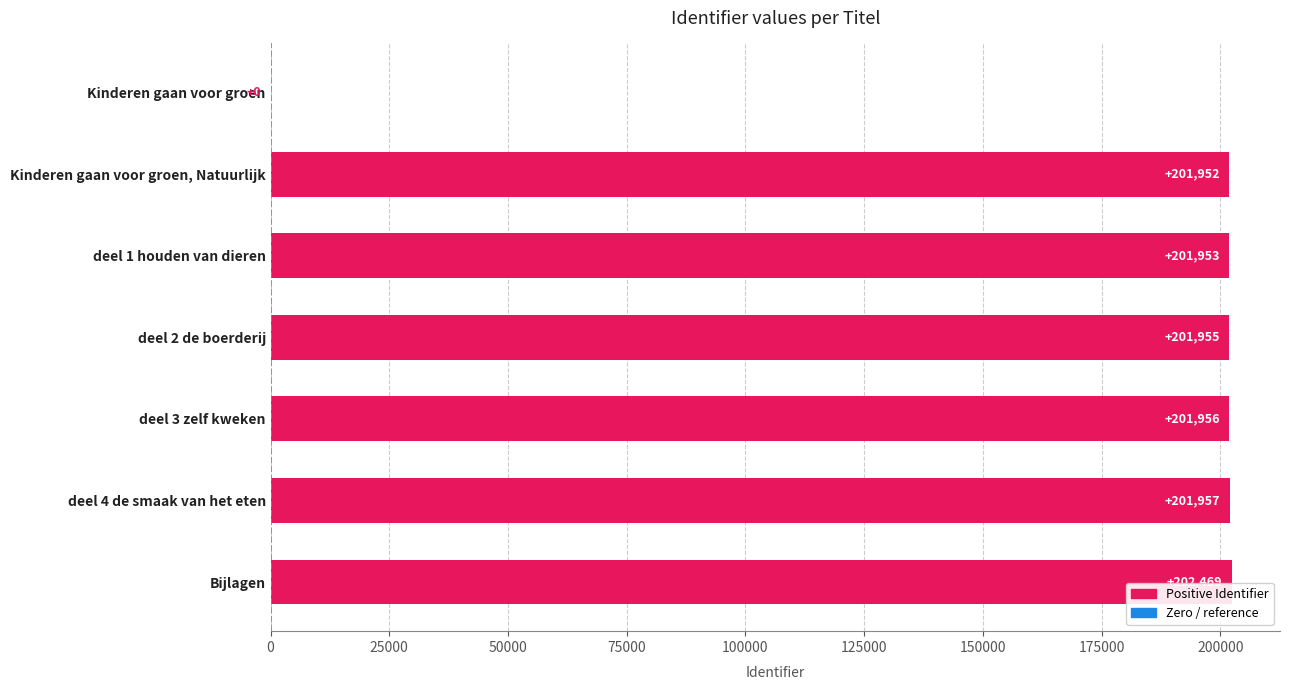

Count the number of categories in the chart.

7